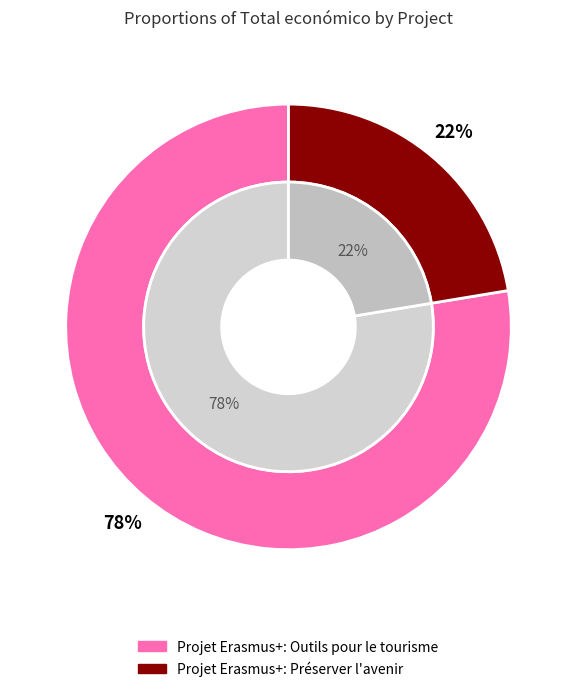

To the nearest percent, what is the average slice percentage?

50%